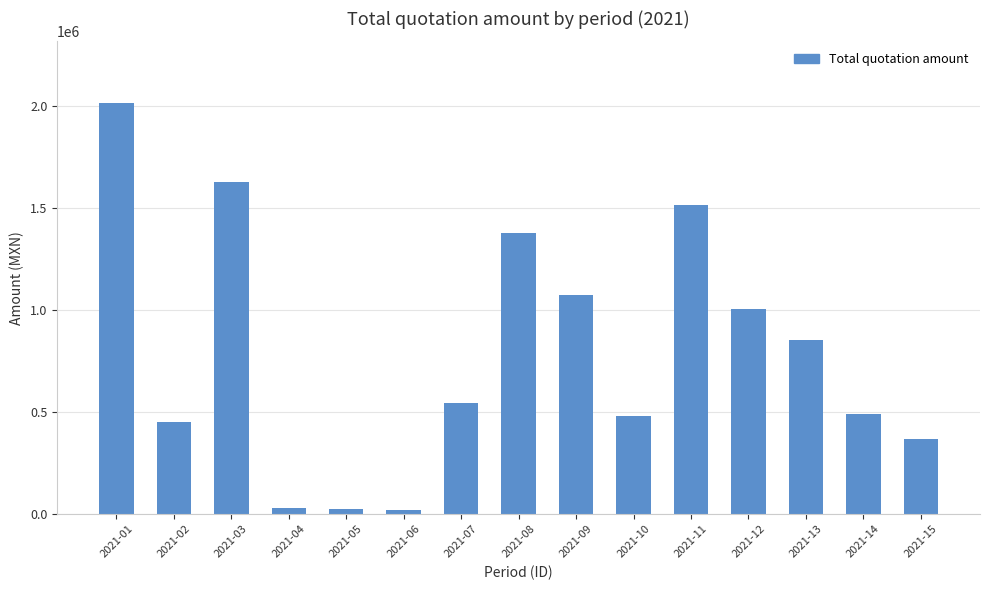

What is the average value?

791326.6